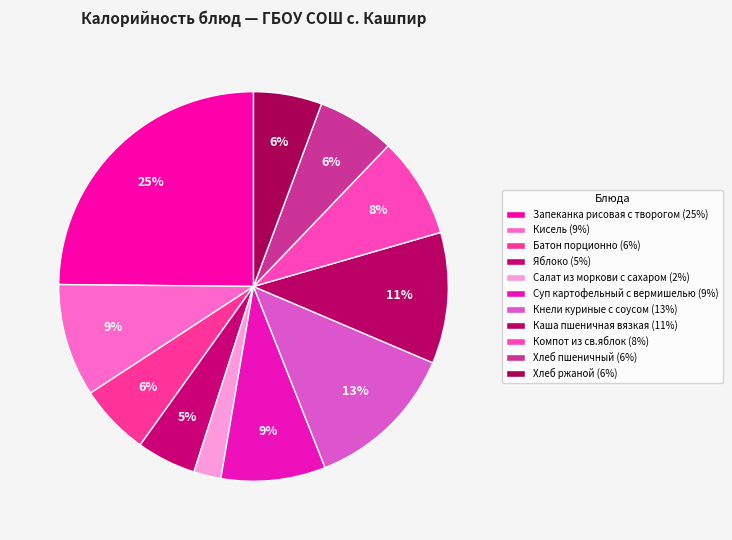

How many slices are in this pie chart?

11